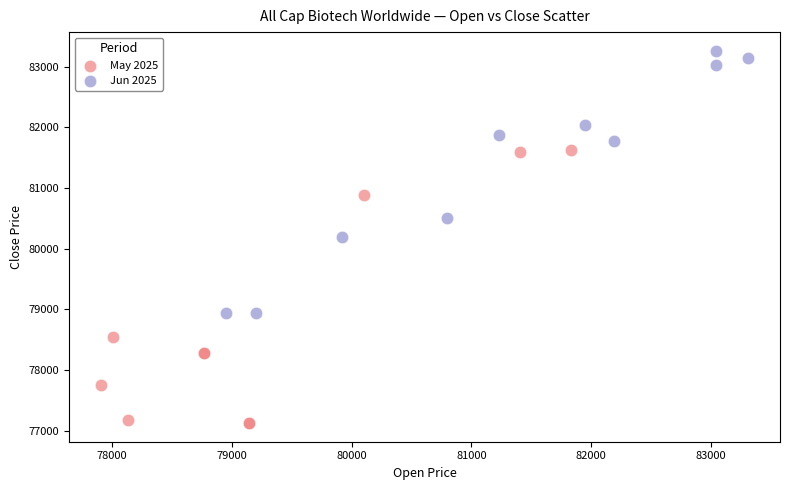

Which series contains the lowest Y value?

May 2025